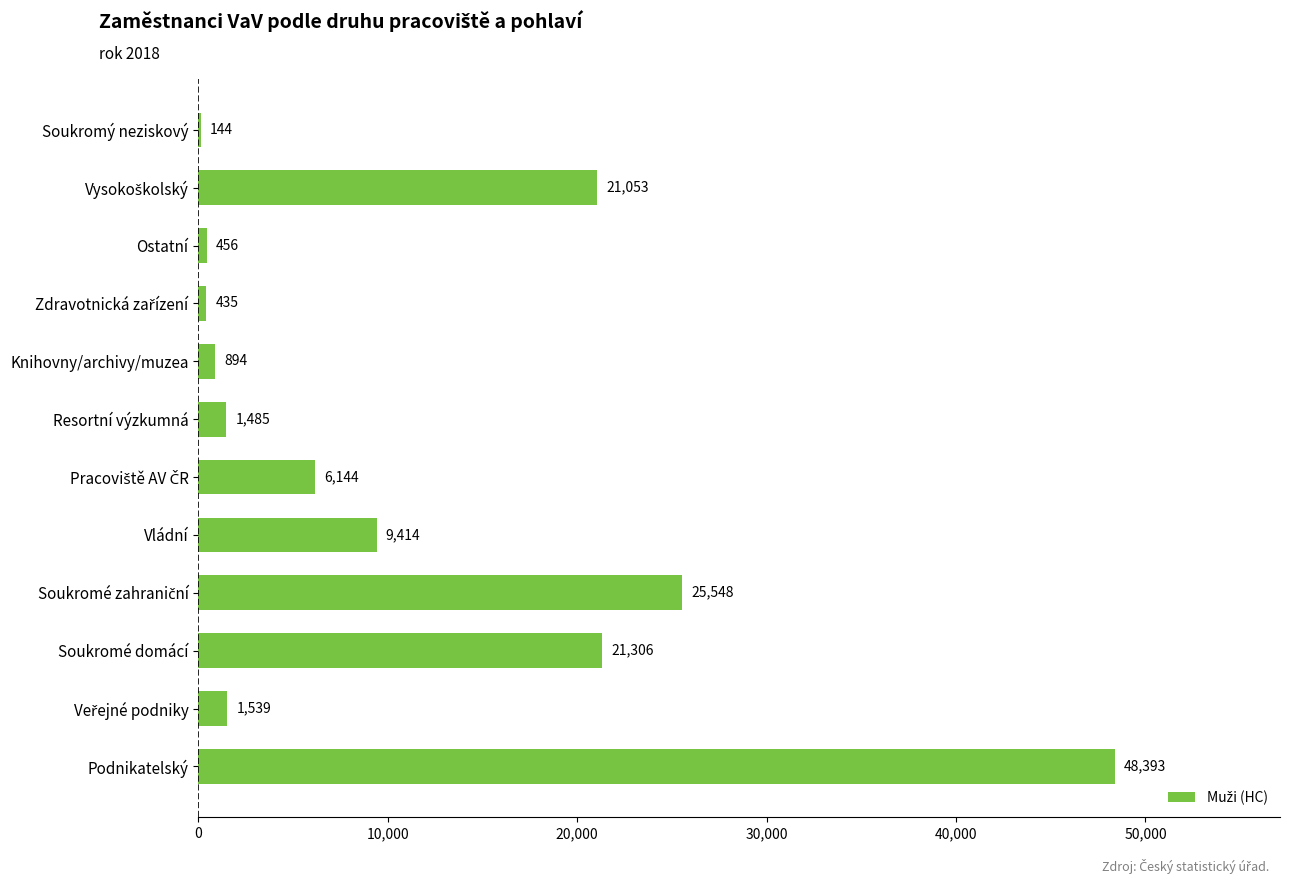

What is the change in value from Vládní to Ostatní?

-8958.0